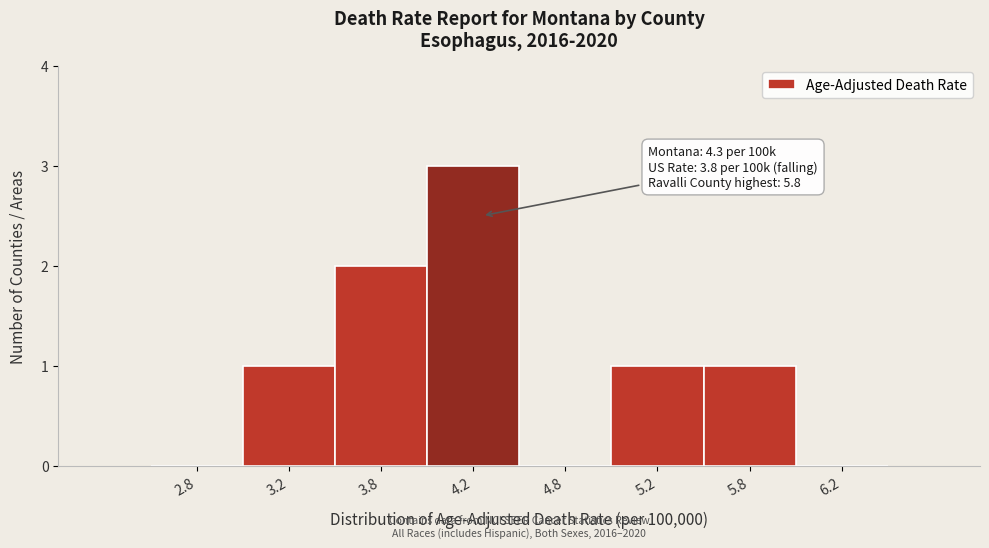

Over which range of the x-axis is the bar tallest?

4.0 to 4.5